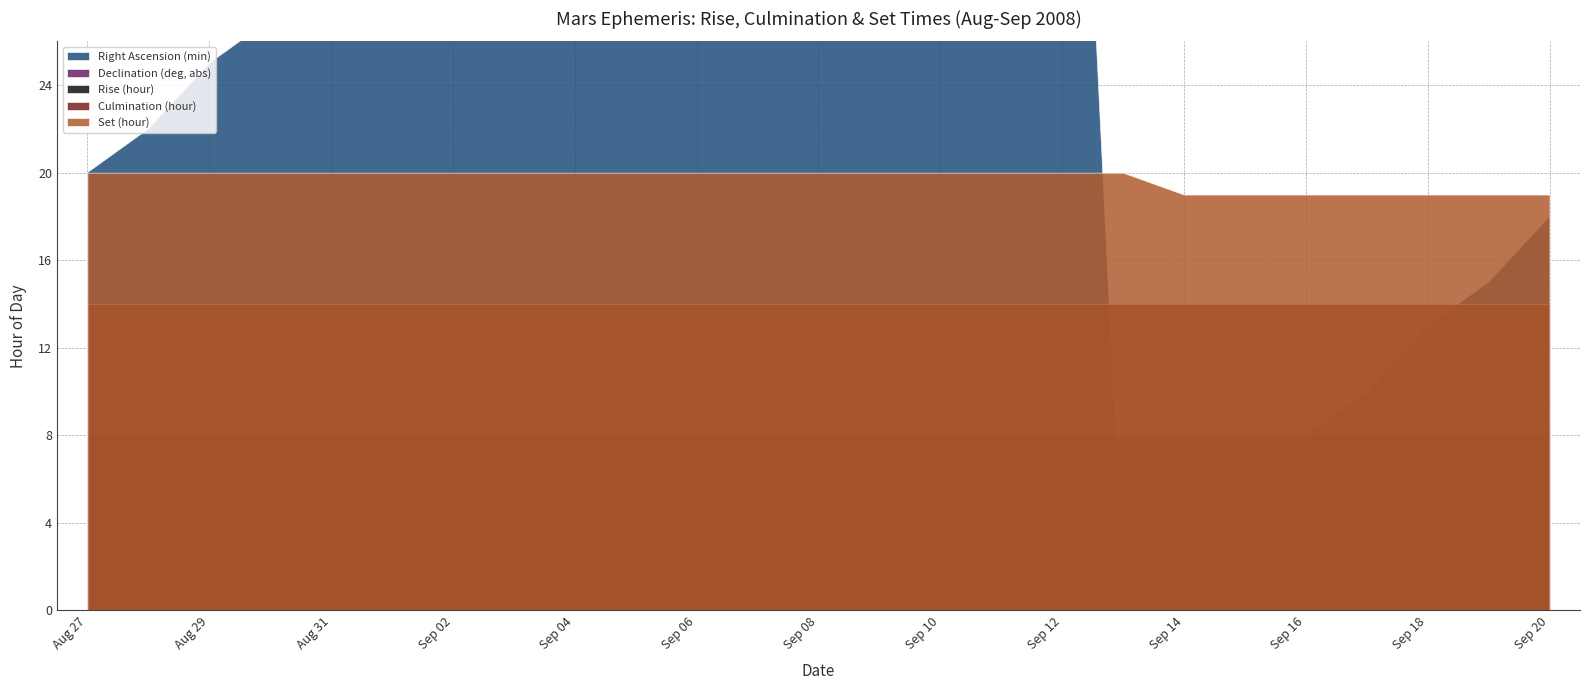

How many values in the Declination (deg, abs) series exceed 4?

12